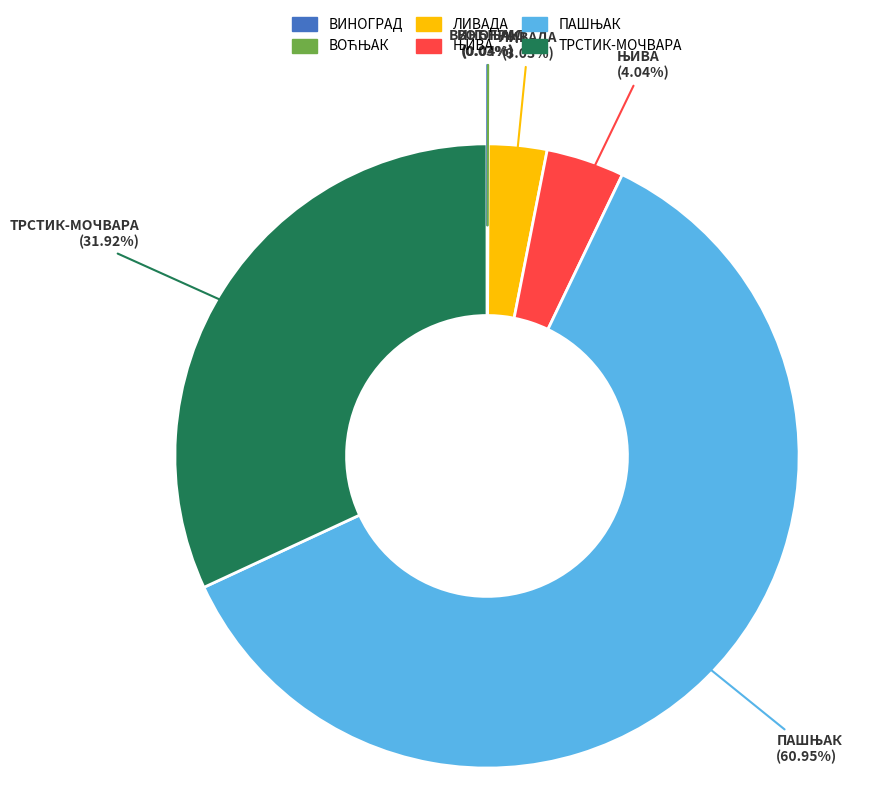

Which has a higher value, ТРСТИК-МОЧВАРА or ЛИВАДА?

ТРСТИК-МОЧВАРА